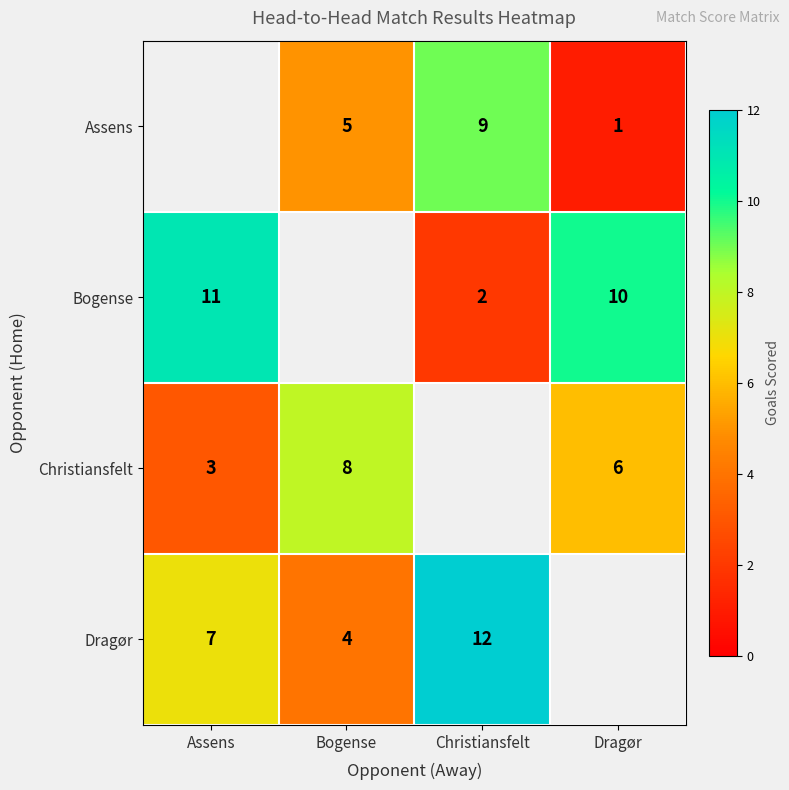

Is it true that Christiansfelt equals 2.7 at Bogense?

False